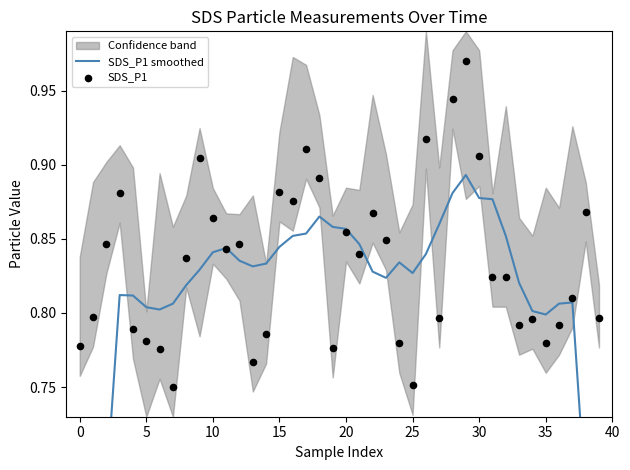

At which category is the sum across all series the highest?

29